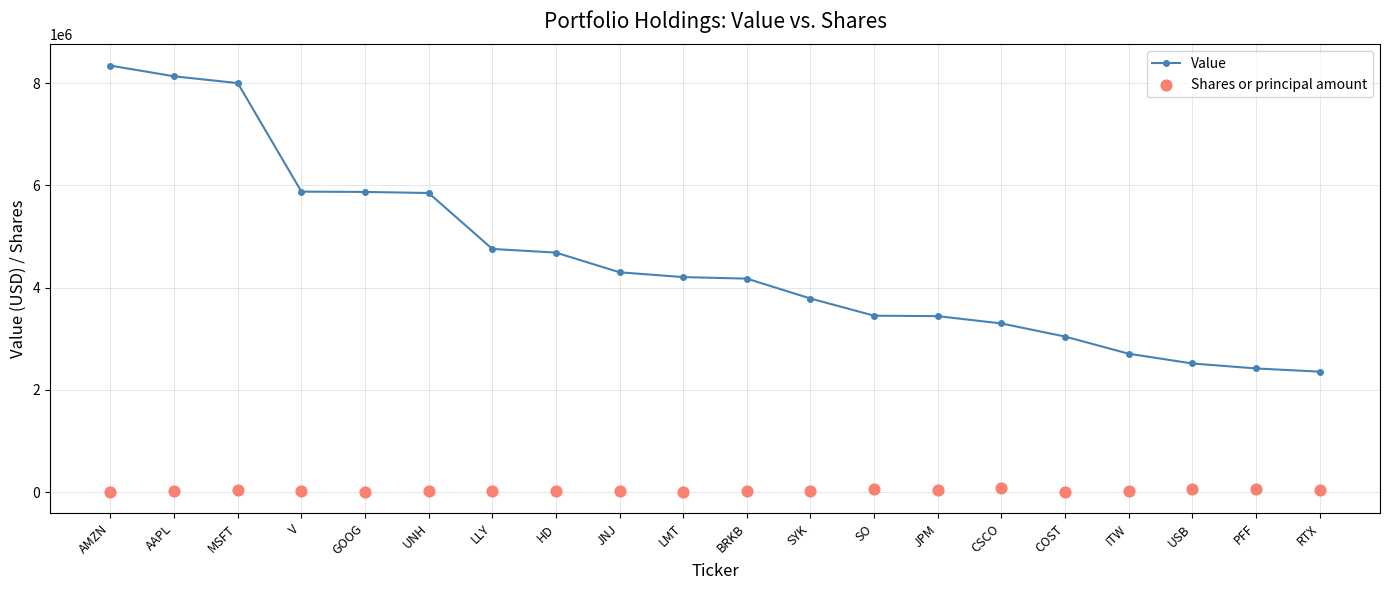

Which series has the largest total across all categories?

Value